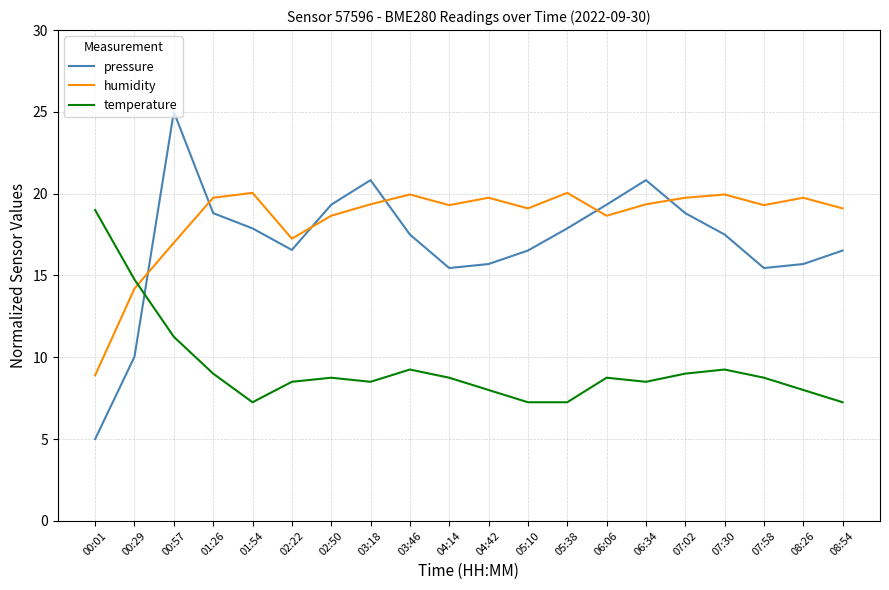

At which category does the chart reach its minimum across all series?

00:01